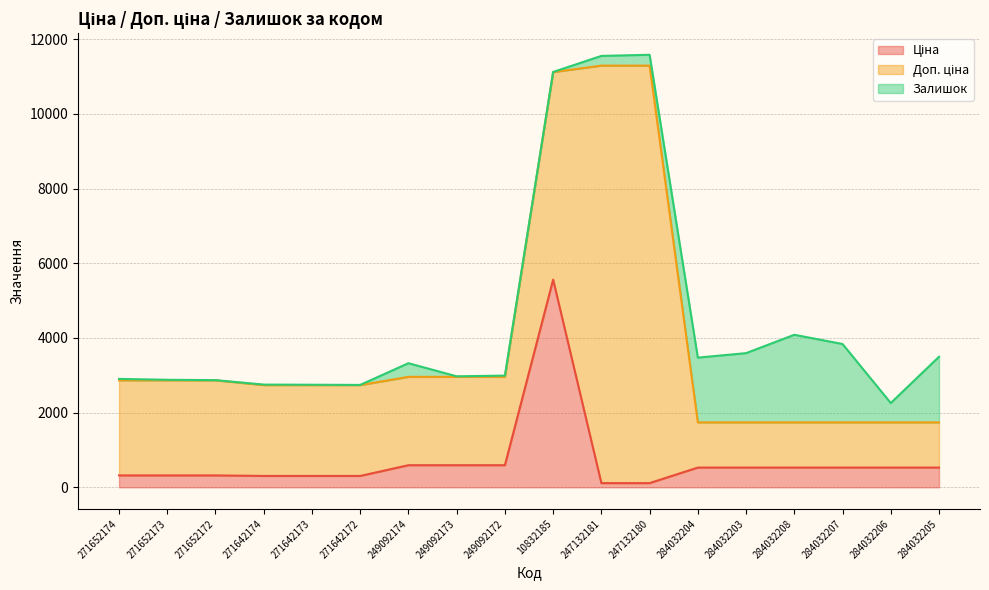

Where does the Доп. ціна series first go above 2432?

271652174